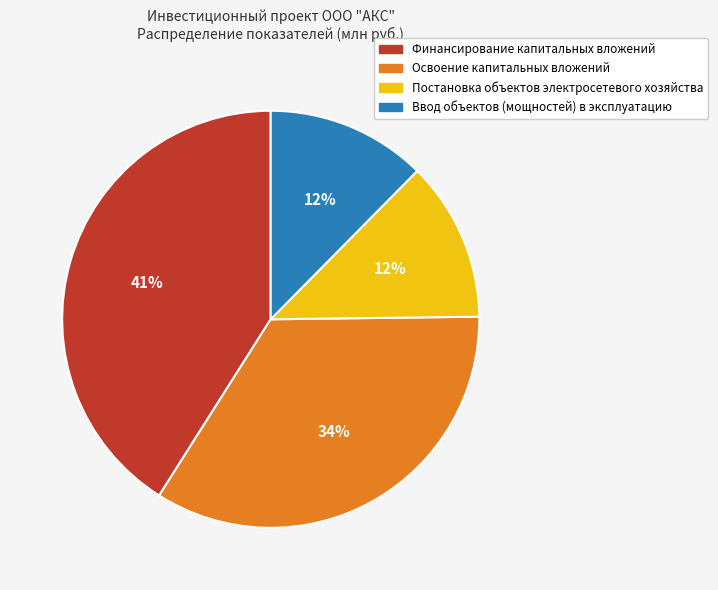

Is the sum of Финансирование капитальных вложений and Ввод объектов (мощностей) в эксплуатацию greater than half?

Yes